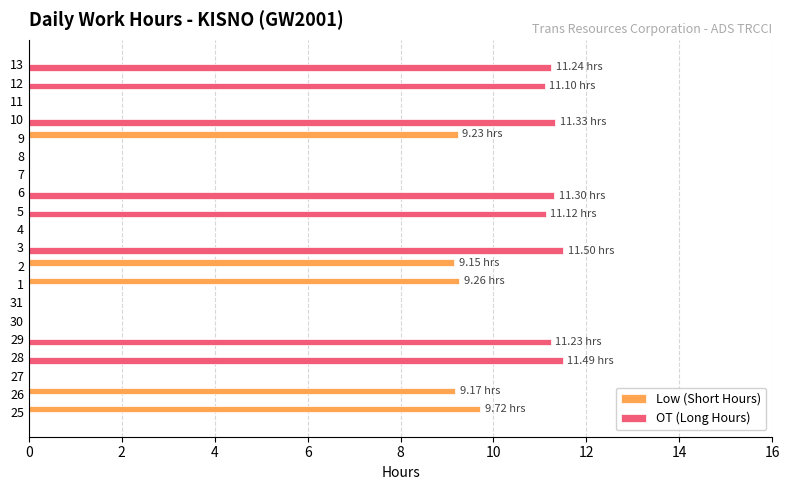

Which series has the largest total across all categories?

OT (Long Hours)